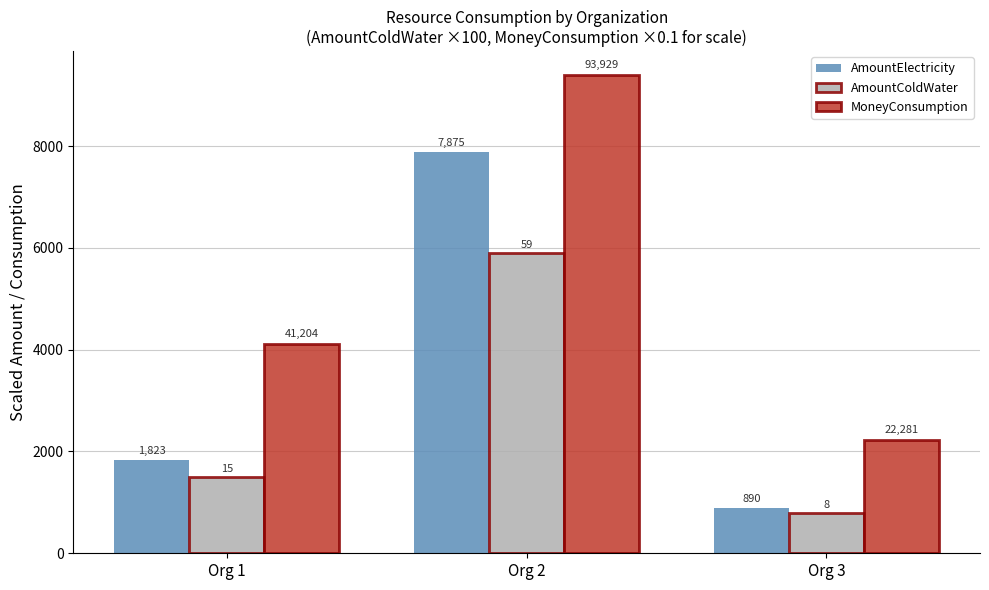

What is the maximum value for MoneyConsumption?

9392.9